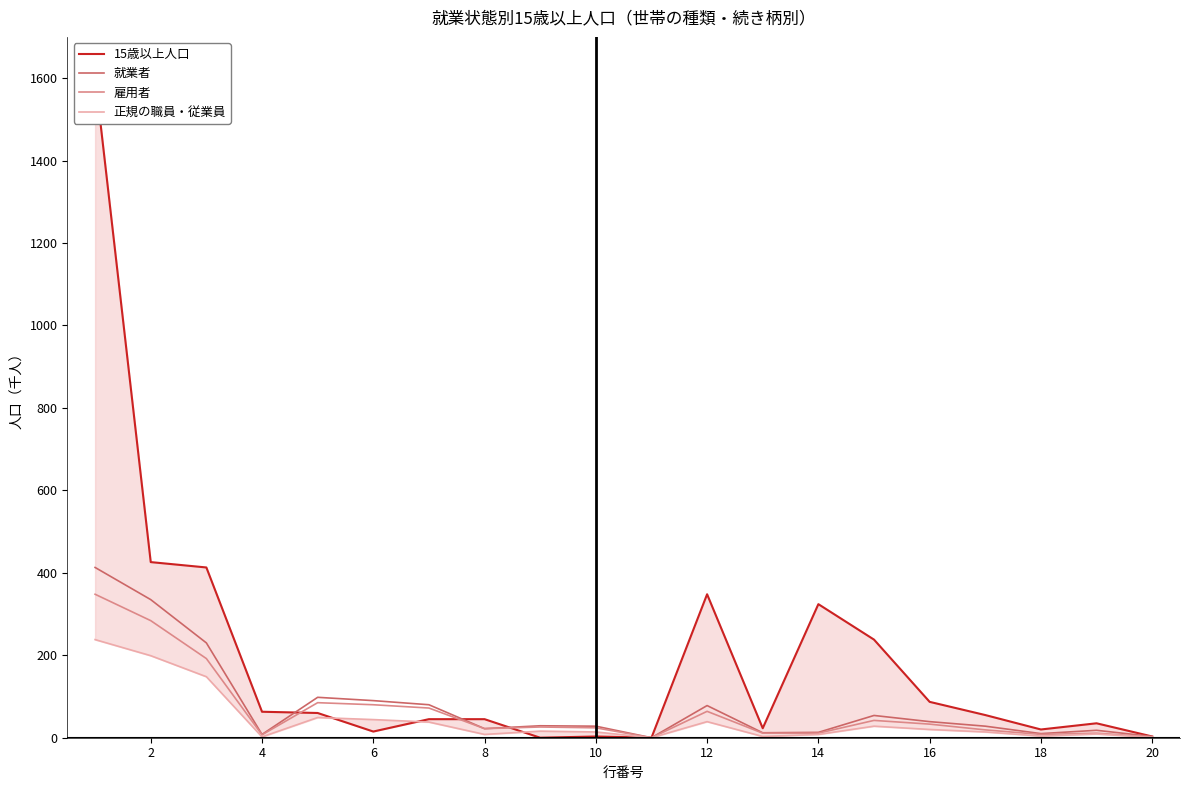

At how many categories does at least one series exceed 970?

1